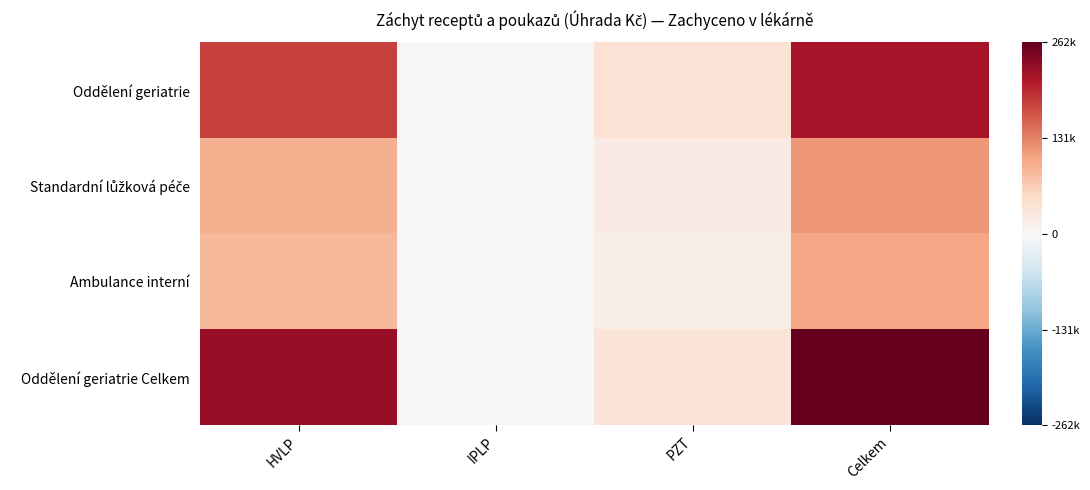

Which series has the largest range (max minus min)?

Oddělení geriatrie Celkem